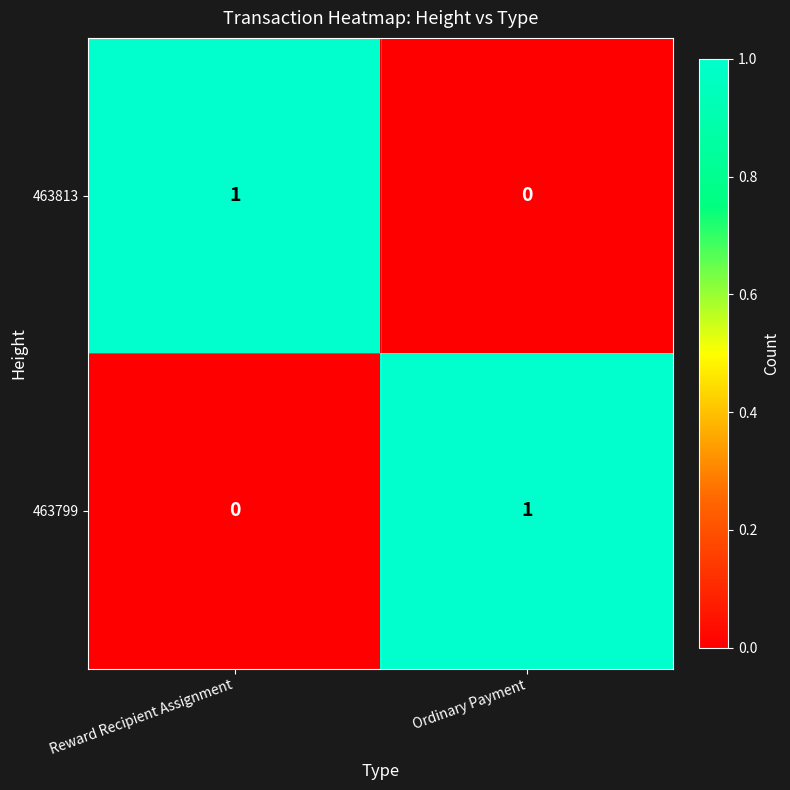

The 463799 series shows 1 at Ordinary Payment. True or false?

True